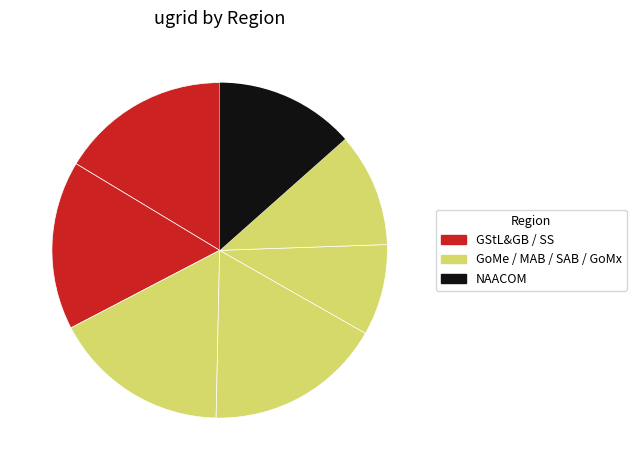

How many slices are in this pie chart?

7